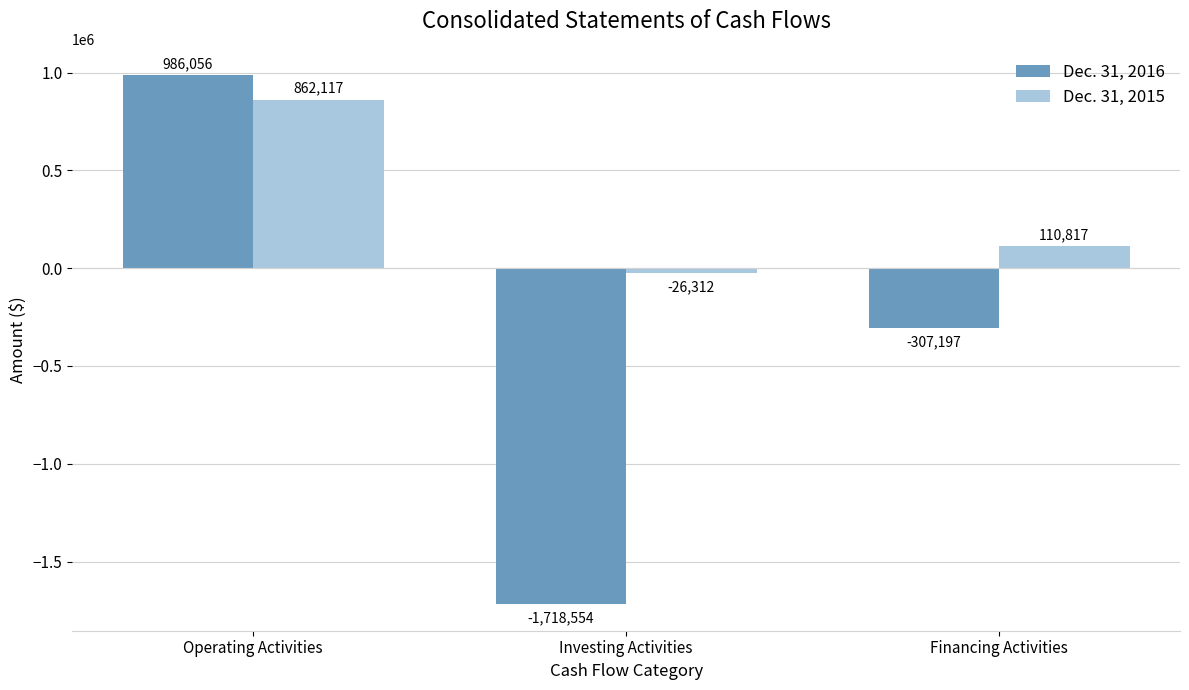

How many values in Dec. 31, 2015 are above zero?

2